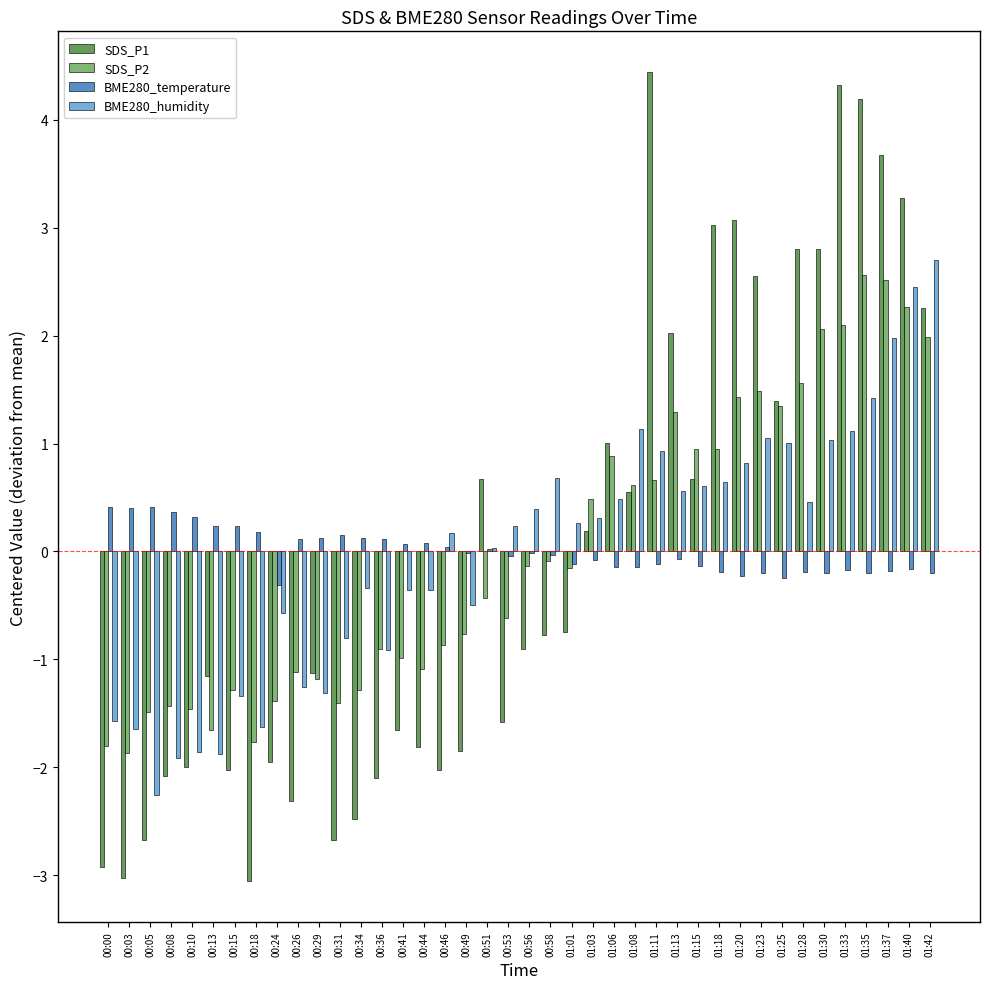

Is the value of BME280_humidity at 01:42 greater than the value of SDS_P1 at 00:05?

Yes